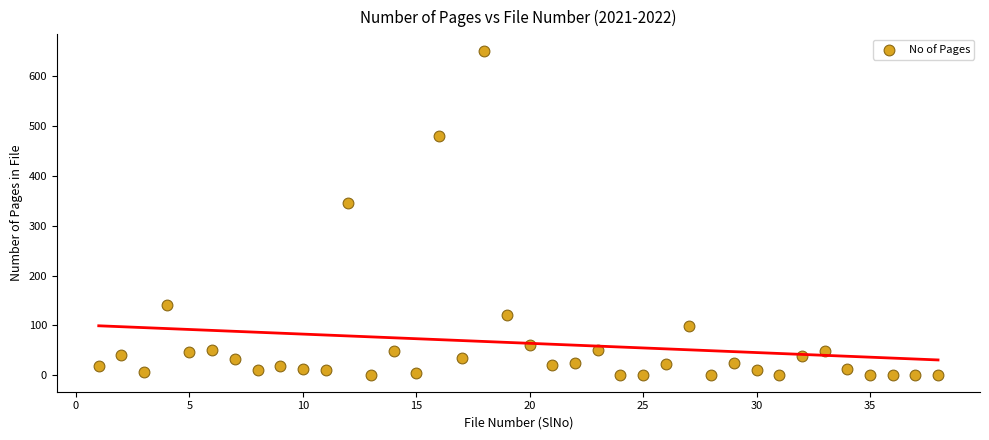

What is the range of Y values (max minus min)?

650